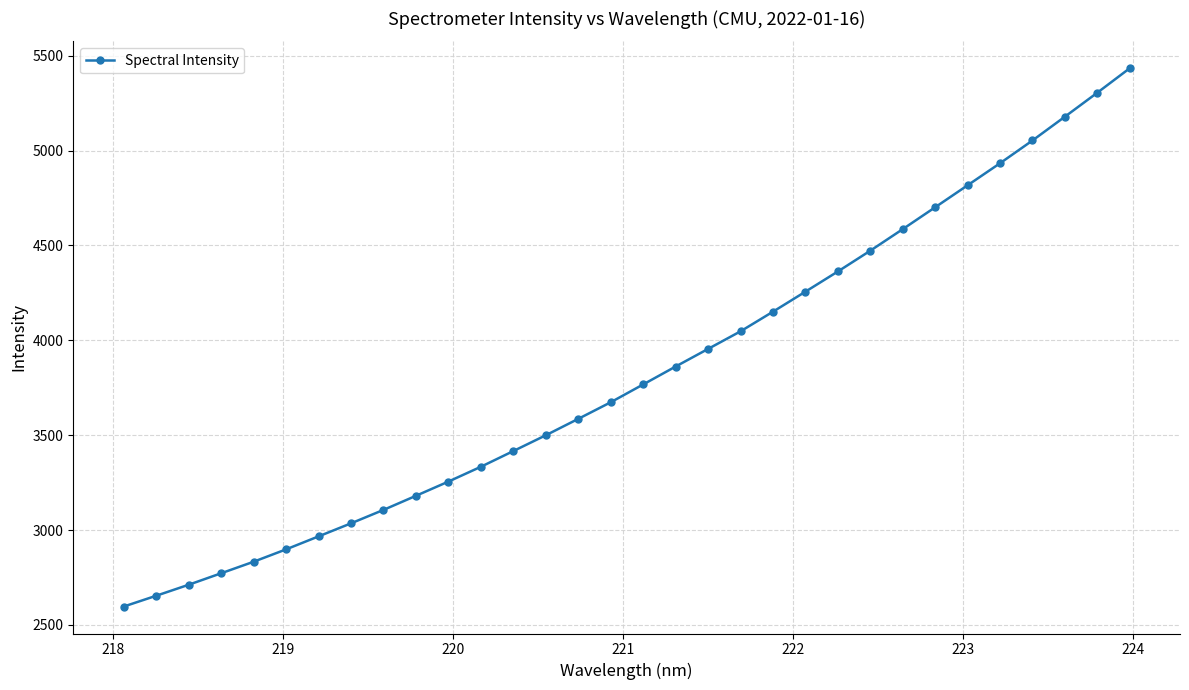

What is the smallest value displayed?

2596.7